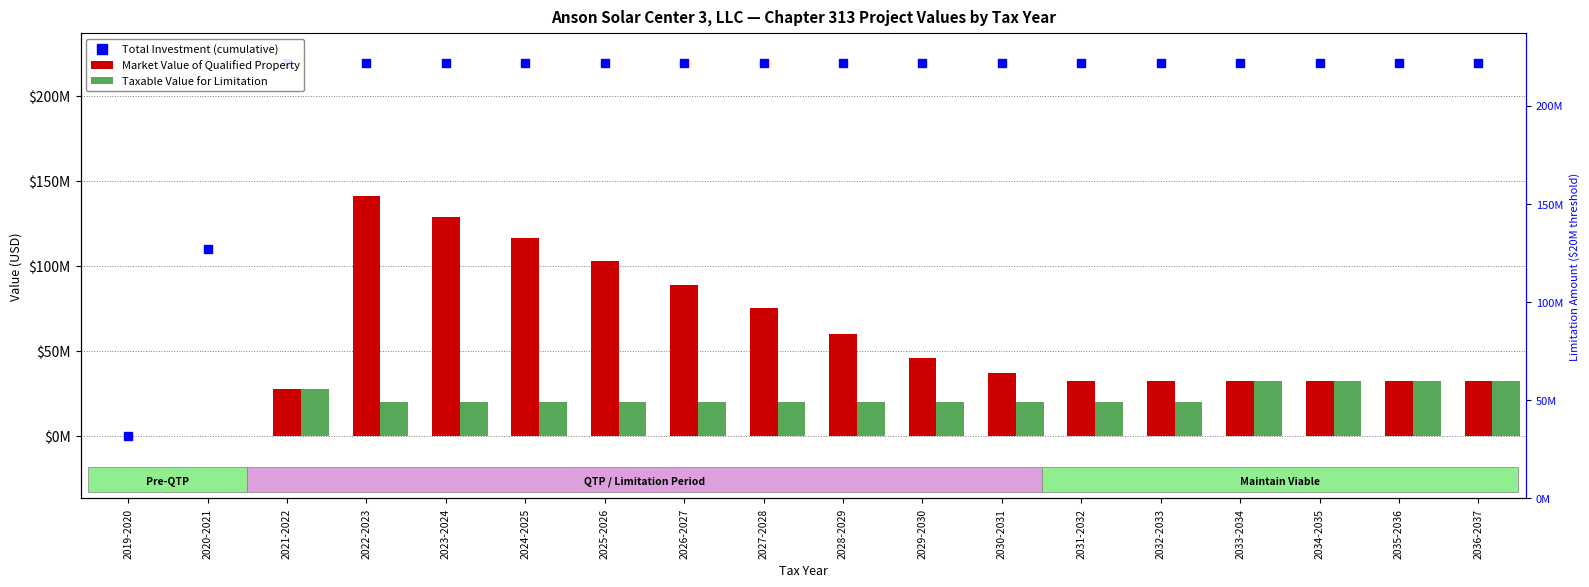

What are all the series names shown in the legend?

Market Value of Qualified Property, Taxable Value for Limitation, Total Investment (cumulative)